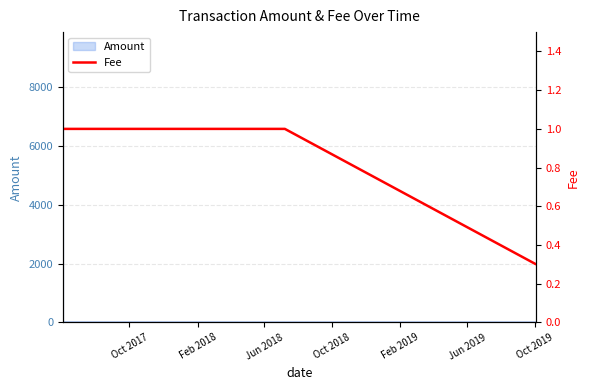

How many values are between 1 and 2?

7